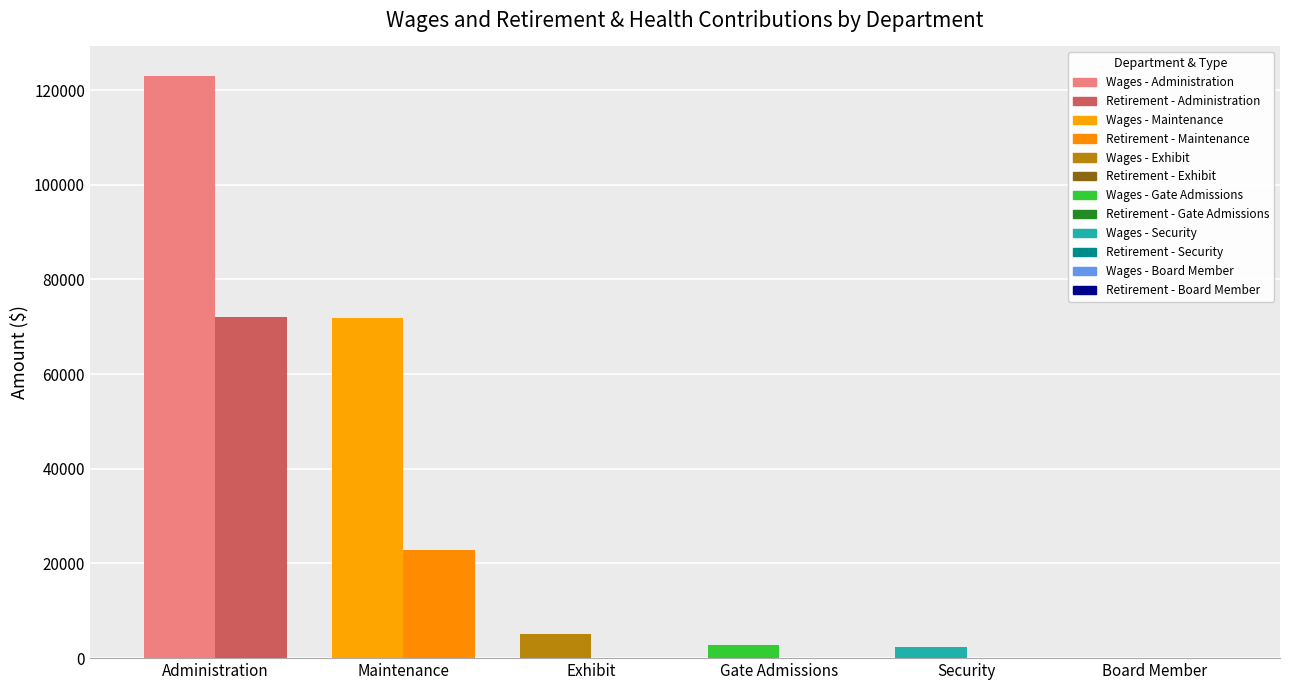

What is the sum of the Total Wages values at Exhibit and Administration?

128157